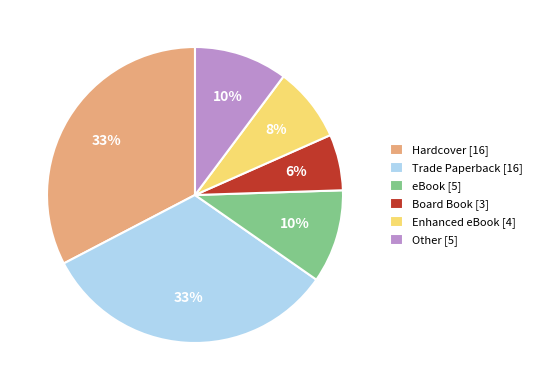

How many slices are in this pie chart?

6